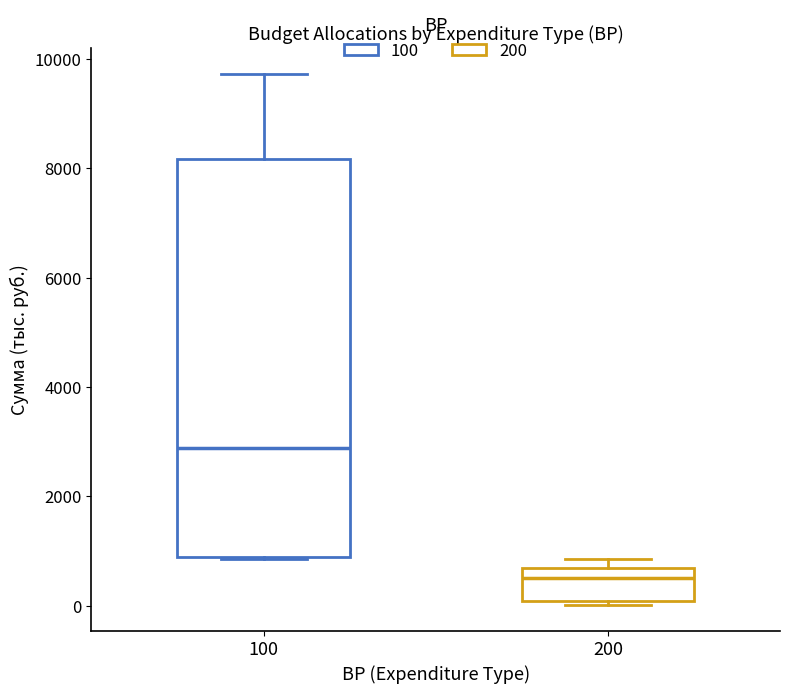

Where is the upper edge of the box at x = 100 on the y-axis? The values are not printed on the chart, so give them approximately, as read against the axis.

8200